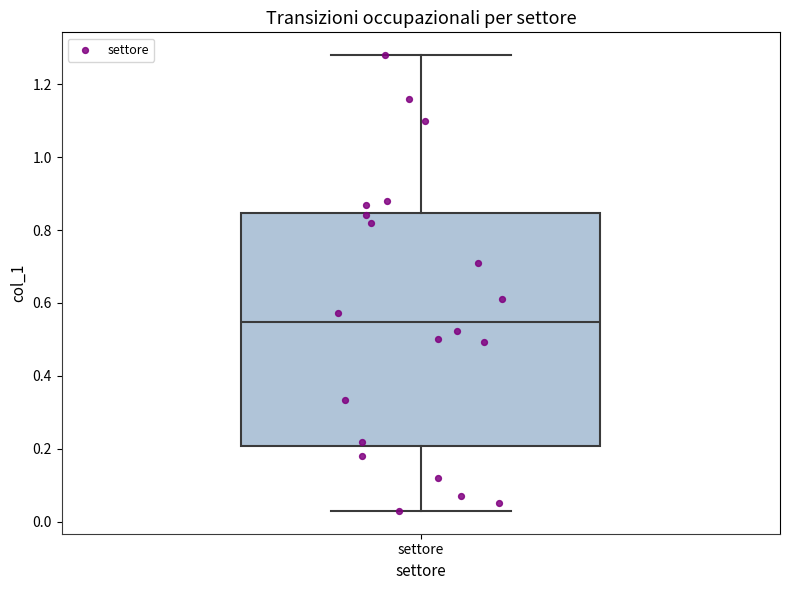

Read this box plot against the y-axis: the position of the median line, the range covered by the box, and the ends of both whiskers. The values are not printed on the chart, so give them approximately, as read against the axis.

median 0.54, box 0.20 to 0.84, whiskers 0.02 to 1.28